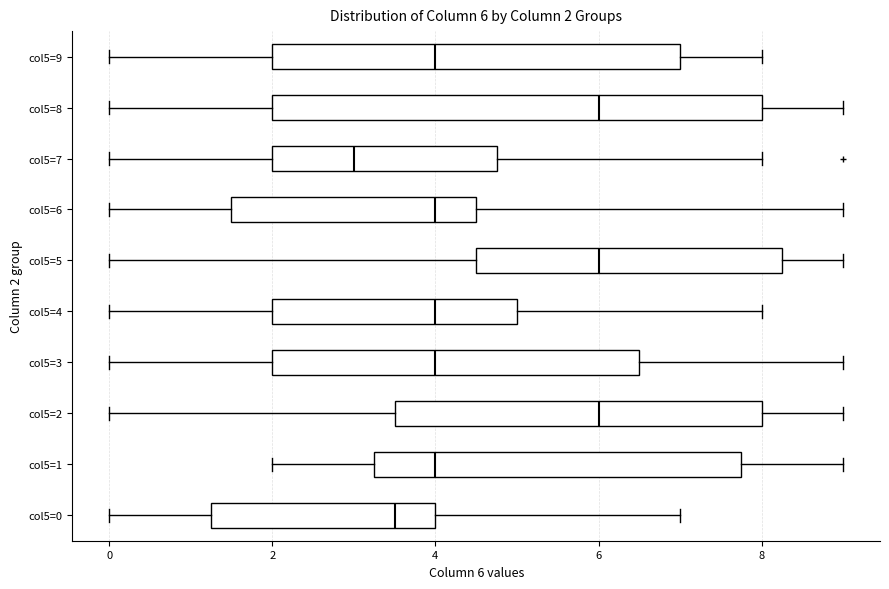

Comparing the boxes themselves (not the whiskers), which one is the widest?

col5=8